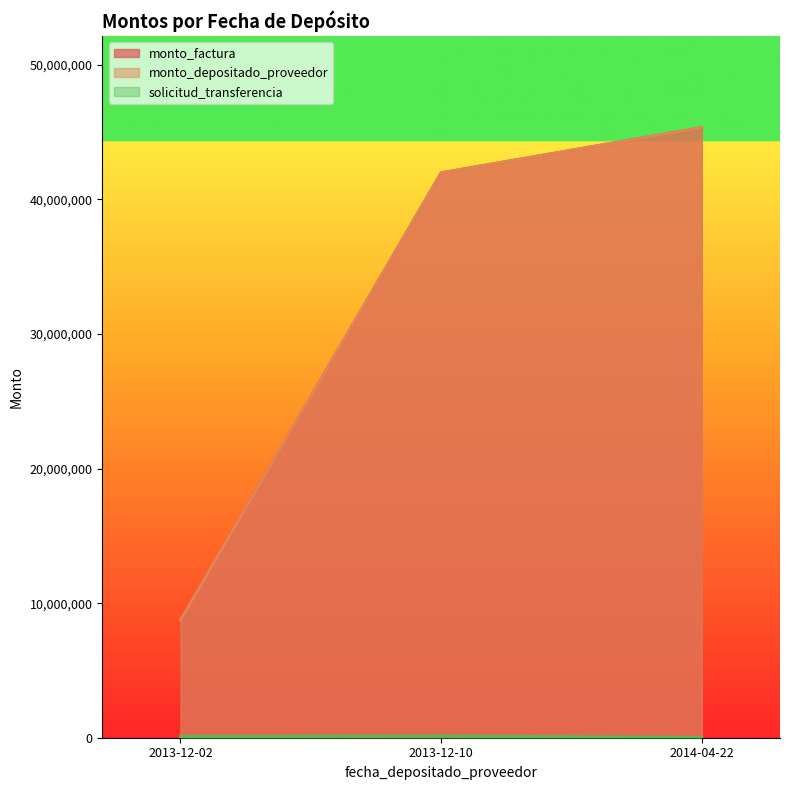

Reading left to right, what are all the values shown in this chart?

monto_factura: 2013-12-02=8738636	2013-12-10=41989206	2014-04-22=45347158
monto_depositado_proveedor: 2013-12-02=8738636	2013-12-10=41989206	2014-04-22=45347158
solicitud_transferencia: 2013-12-02=112069	2013-12-10=140558	2014-04-22=31283